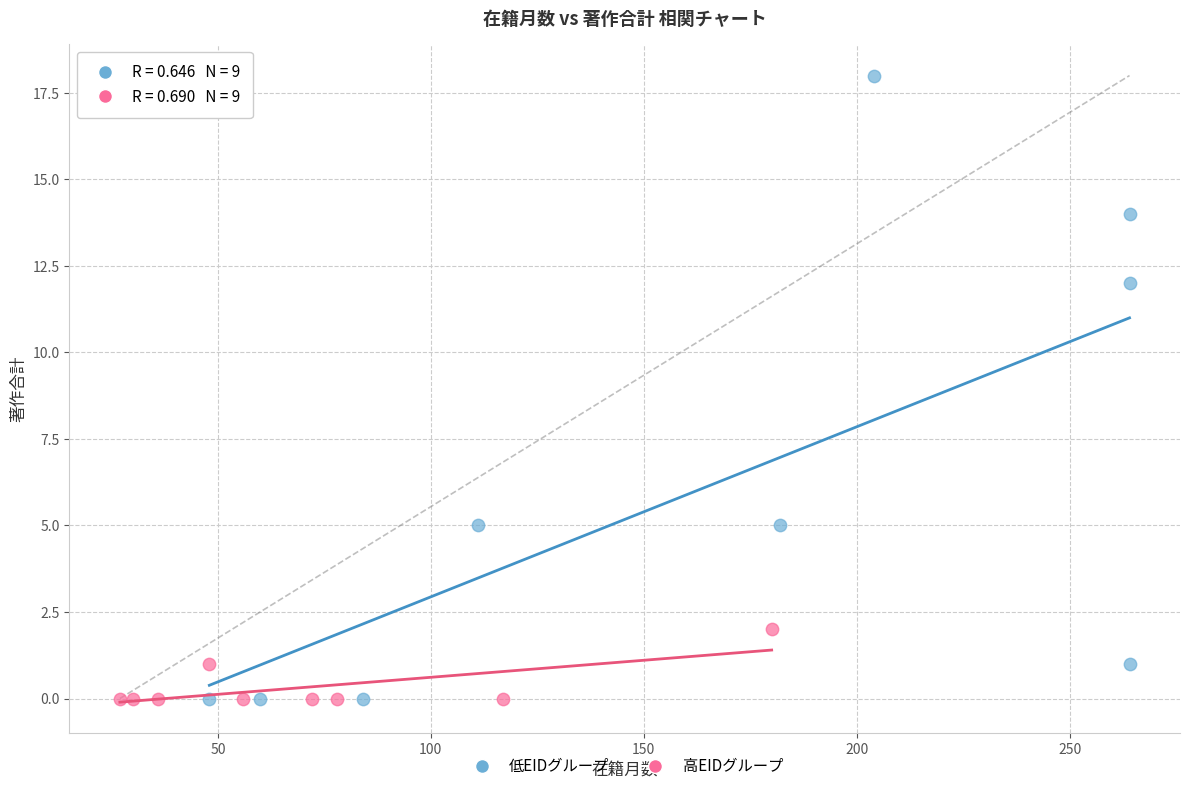

Which series has the largest Y range (max minus min)?

低EIDグループ